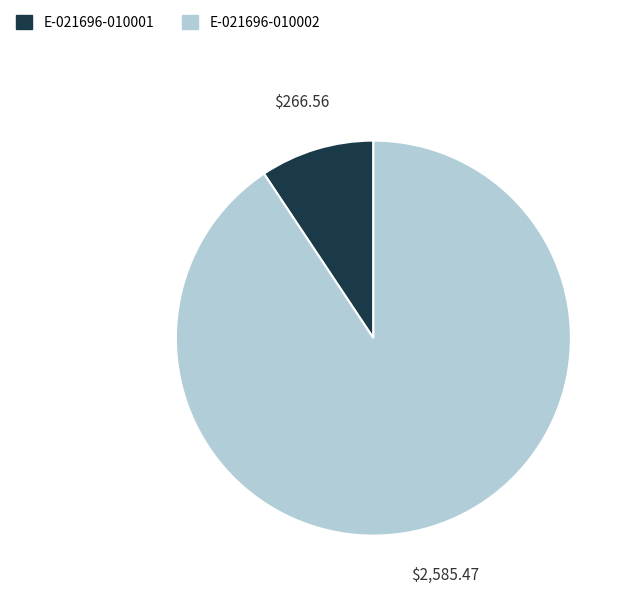

Is it true that E-021696-010002 is 96% of the pie?

False